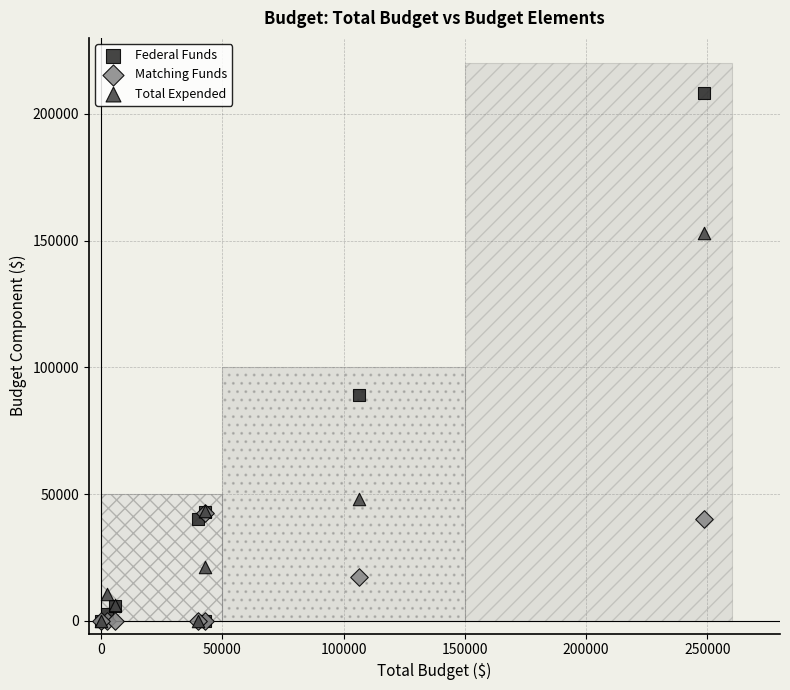

Across all series, what Y value is closest to 104181?

89298.3